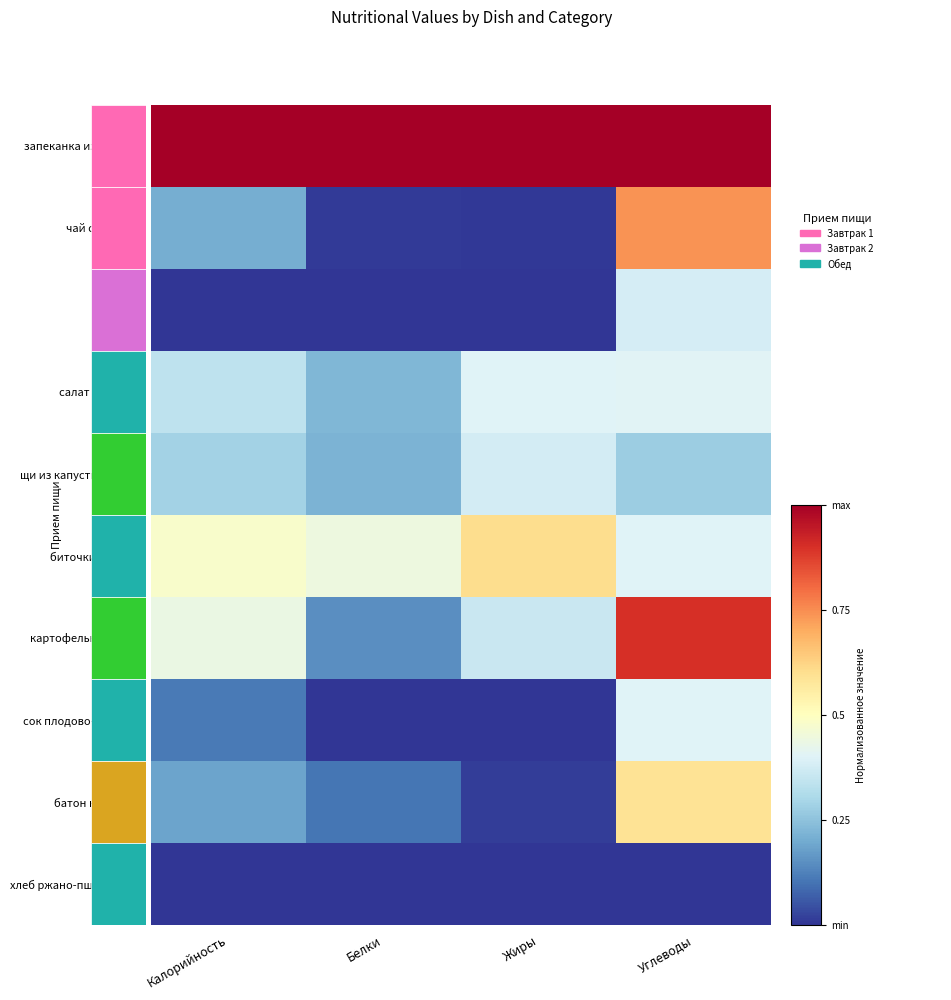

What is the difference between the highest and lowest values at Углеводы?

1.0